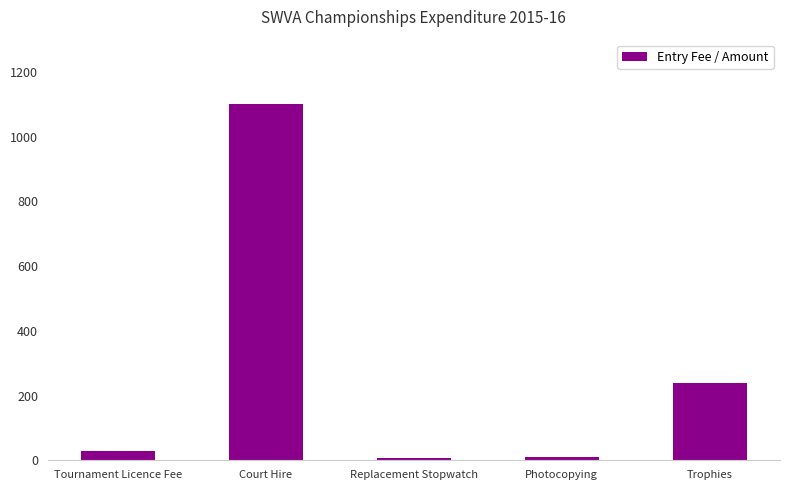

Which has a higher value, Tournament Licence Fee or Court Hire?

Court Hire